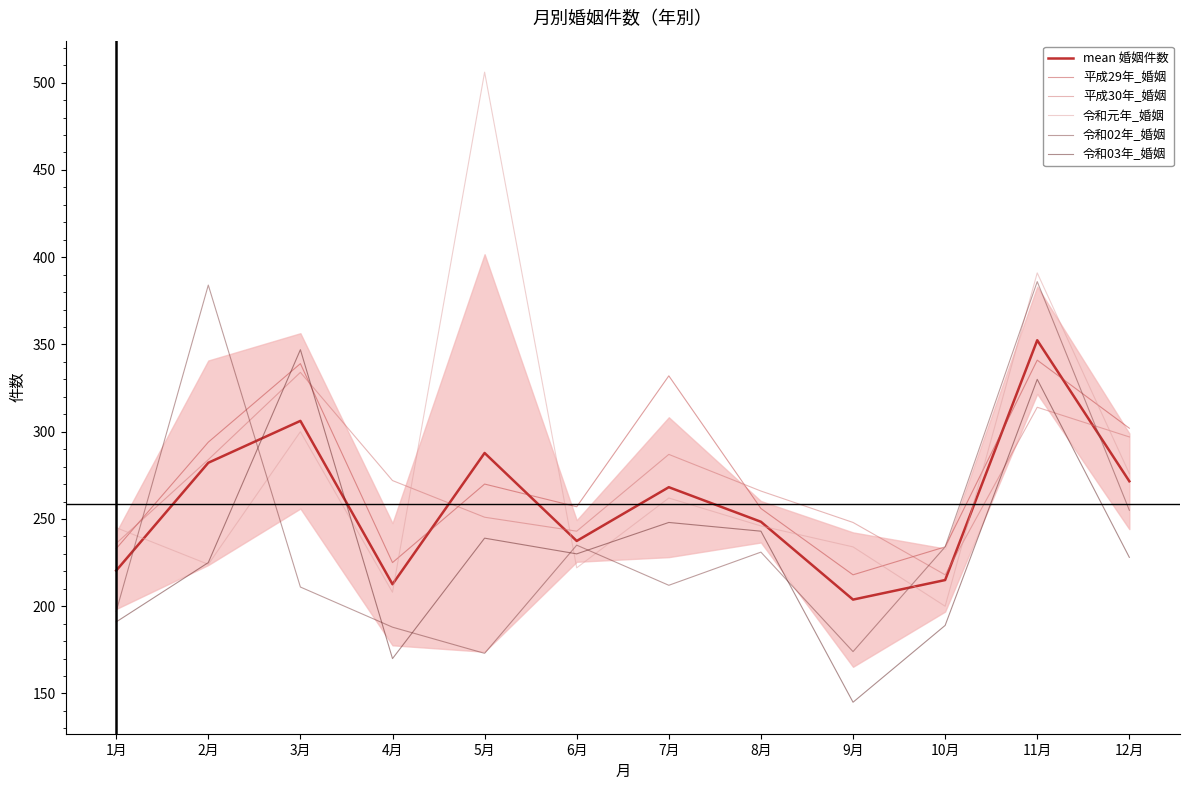

Between 5月 and 11月, which series saw the biggest shift?

令和02年_婚姻